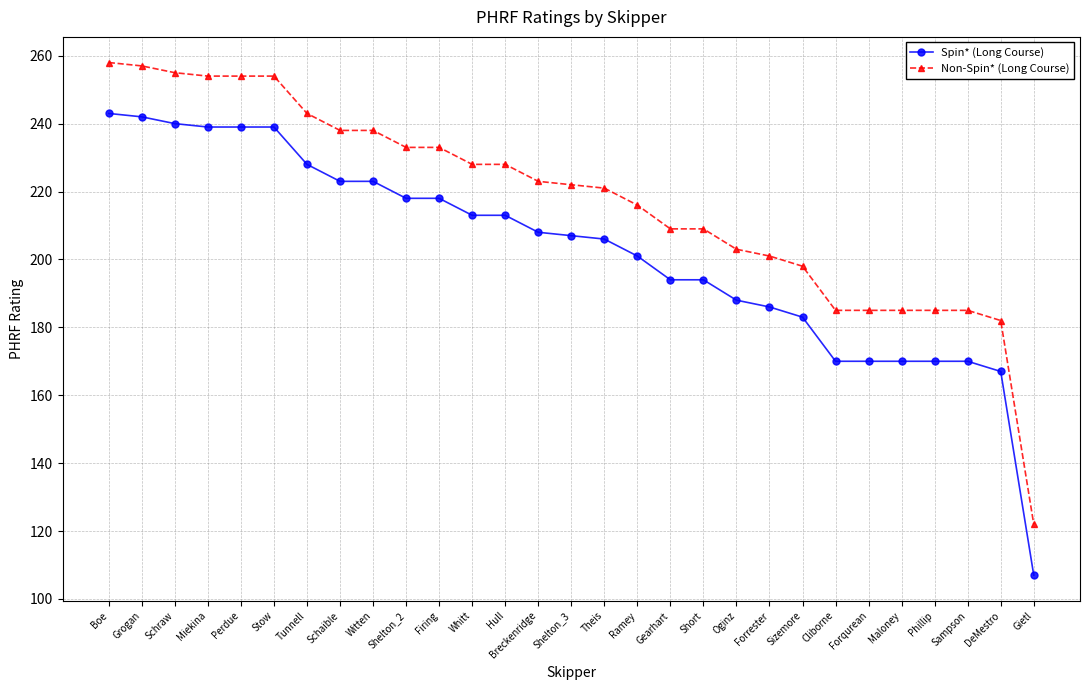

What is the label of the 18th point from the left?

Gearhart